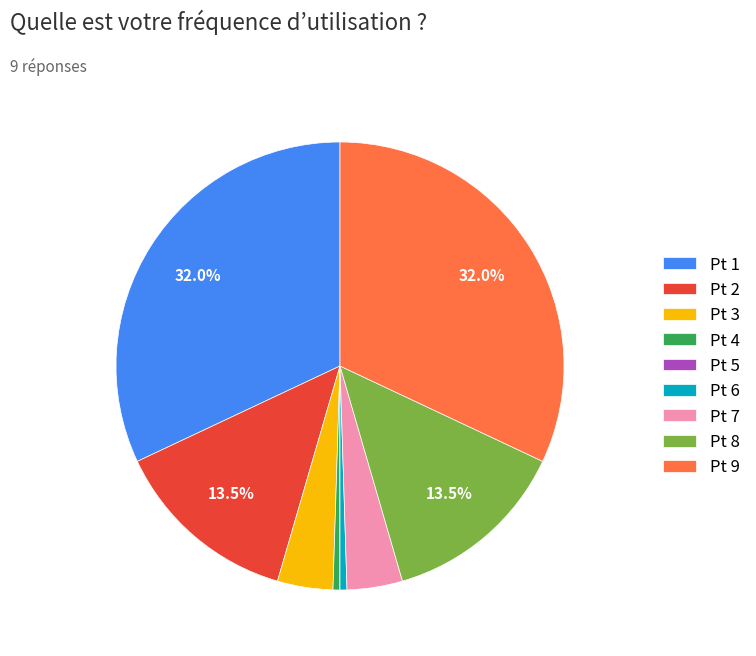

Is the sum of Pt 2 and Pt 8 greater than half?

No